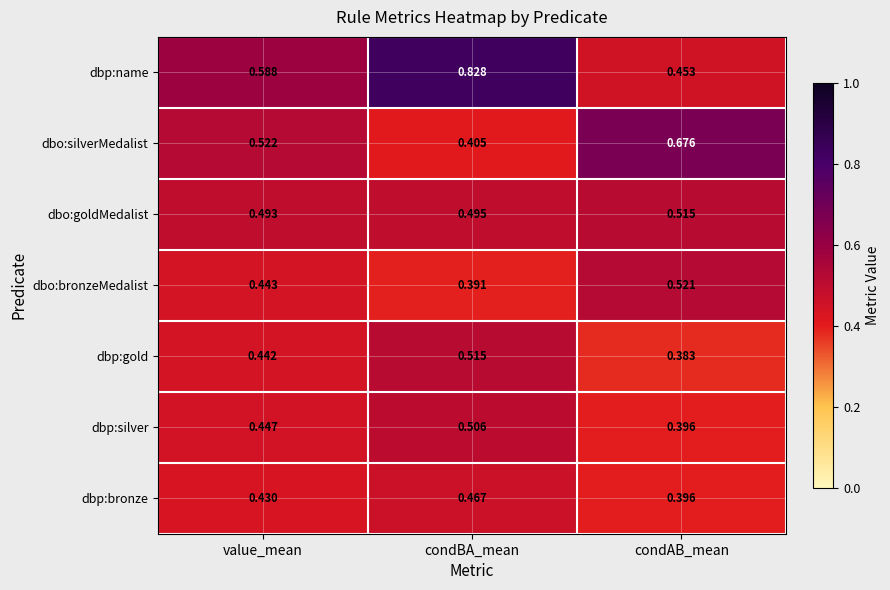

At which label is dbo:bronzeMedalist closest to 0?

condBA_mean